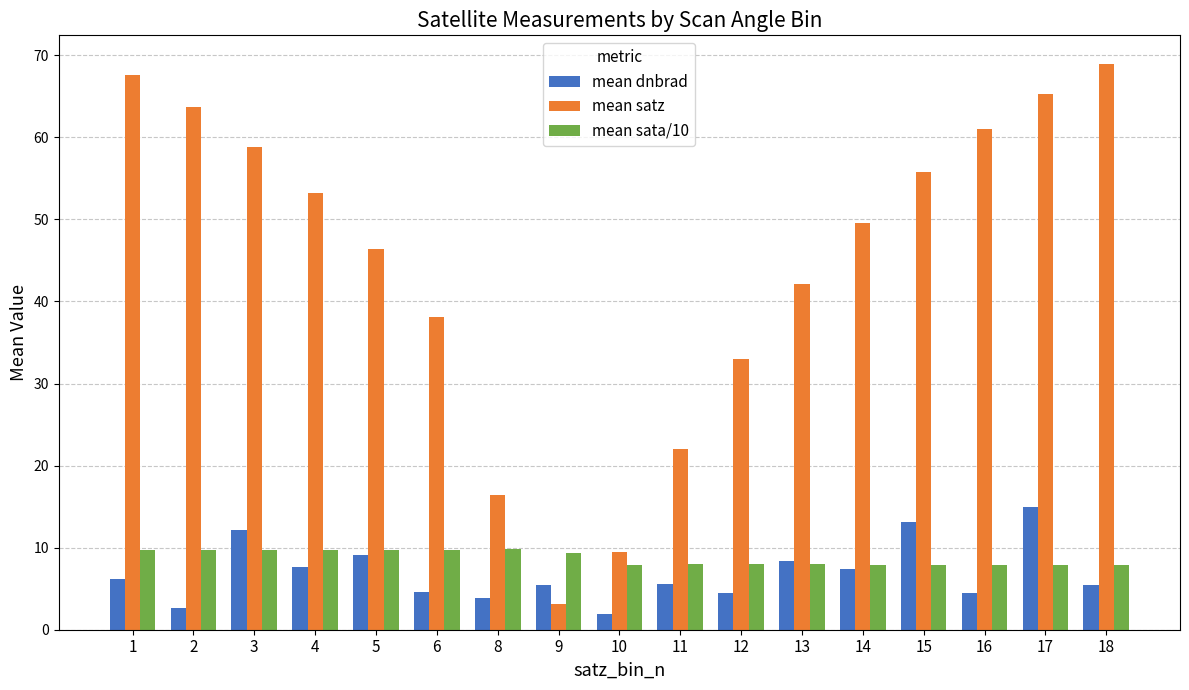

What is the difference between the maximum and minimum values in the mean satz series?

65.8